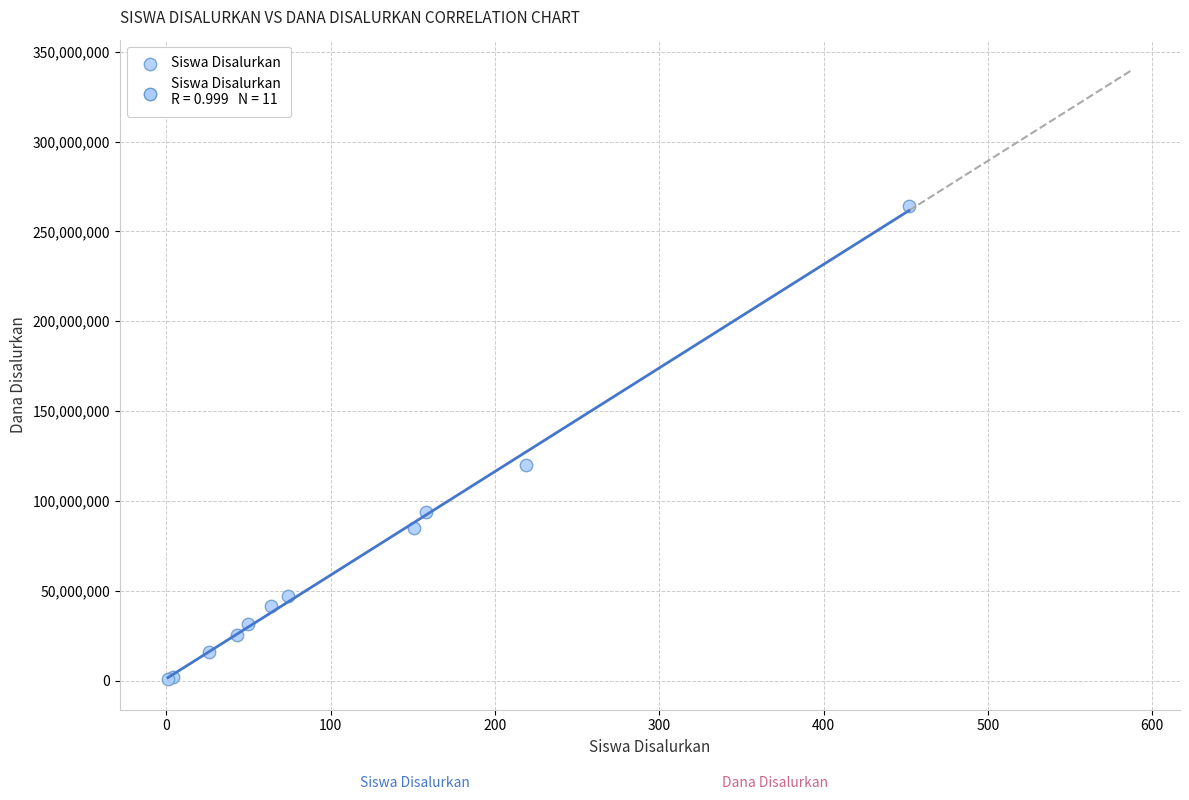

What Y value in the scatter plot is closest to 132562500?

120000000